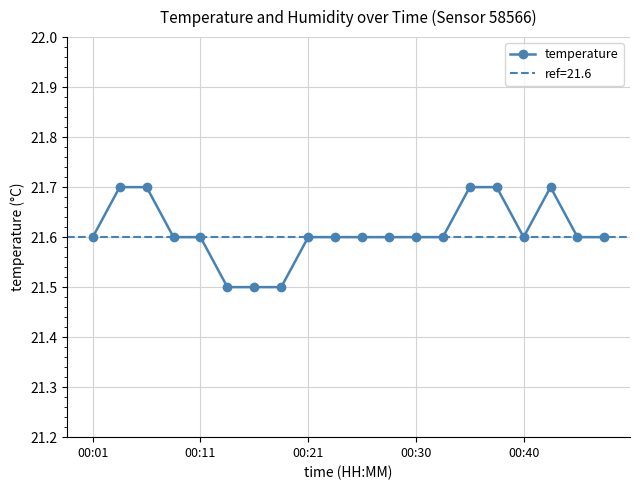

What is the label of the 16th point from the left?

15